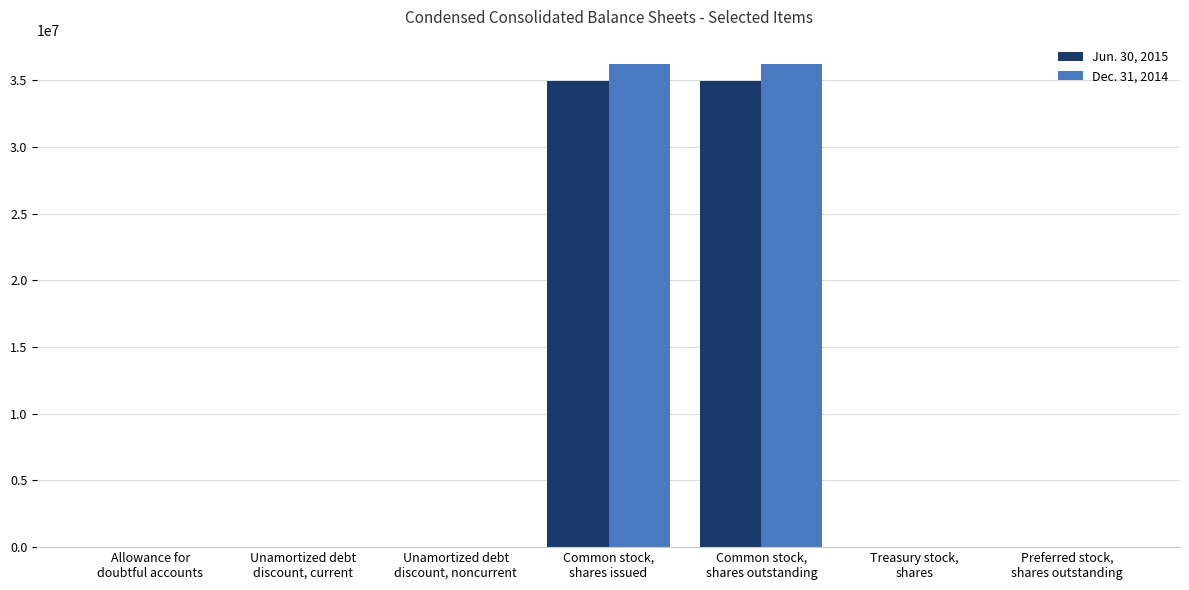

Is it true that Jun. 30, 2015 equals 0 at Treasury stock,
shares?

True